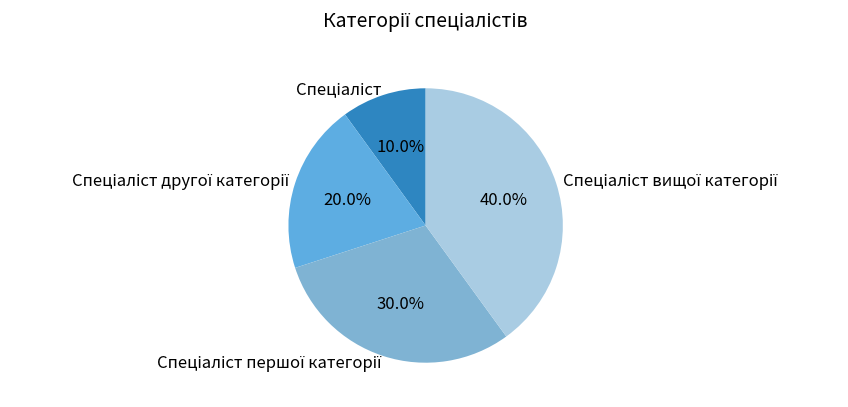

Does any single category account for the majority?

No